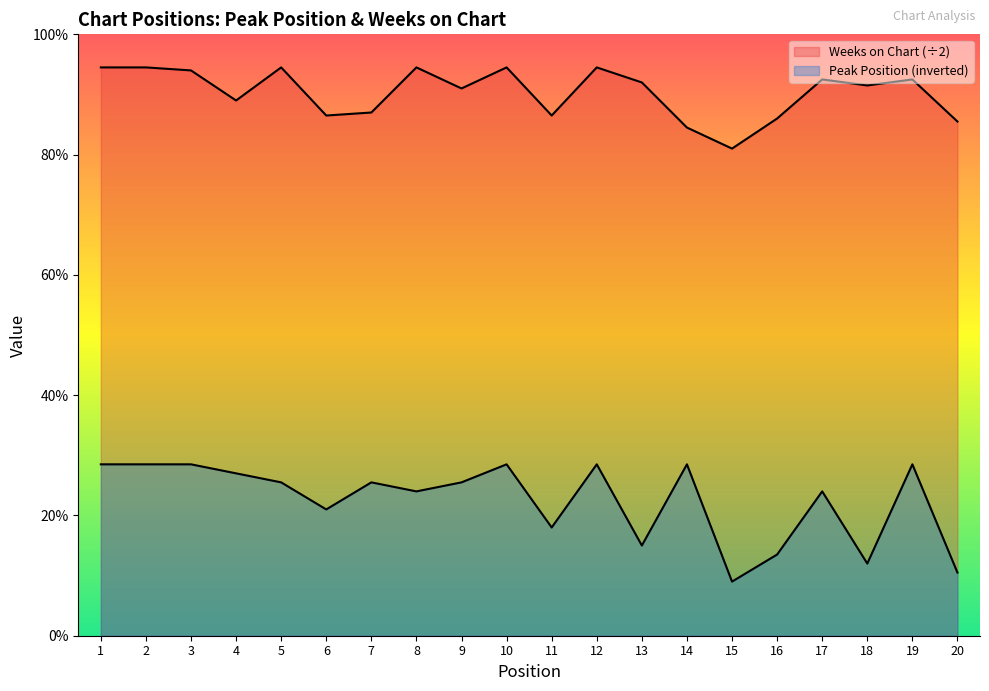

List the series in order of their peak value, highest first.

Weeks on Chart, Peak Position